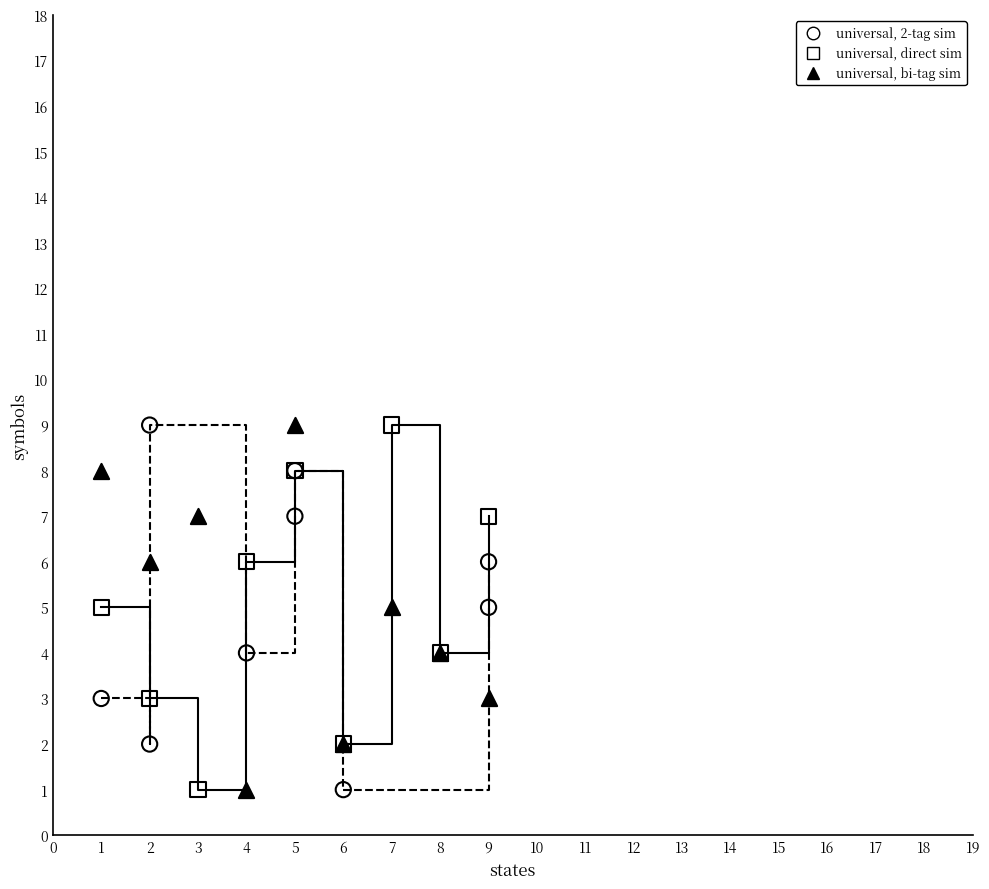

What are all the series names shown in the legend?

universal, 2-tag sim, universal, direct sim, universal, bi-tag sim